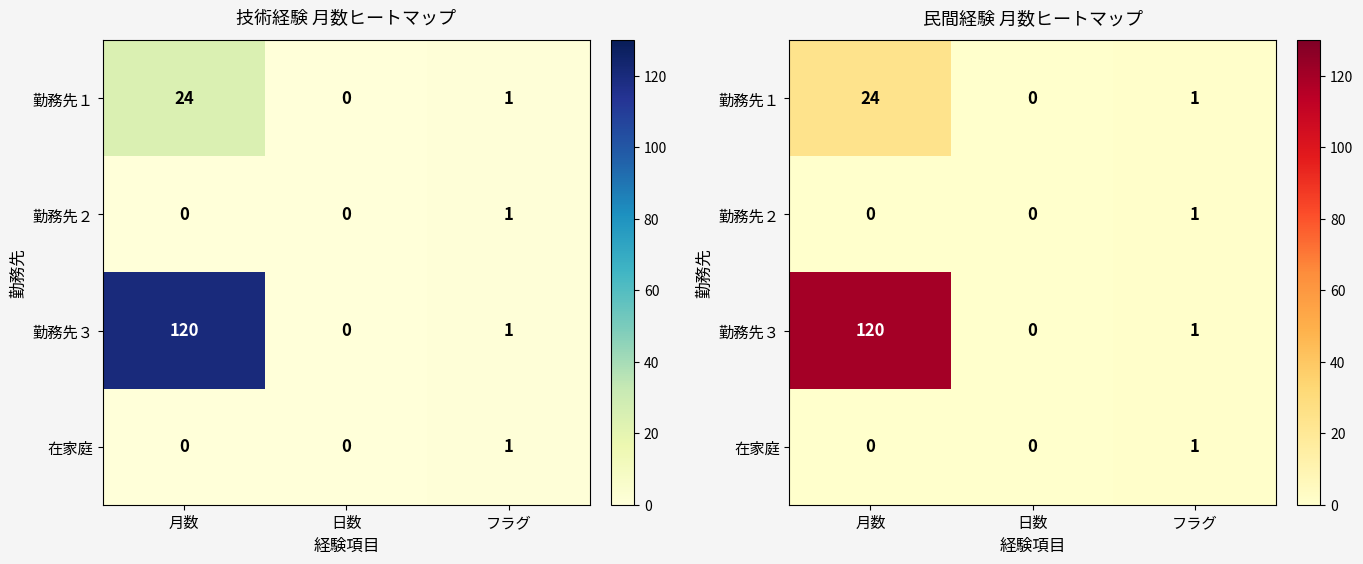

At which category is the sum across all series the highest?

月数